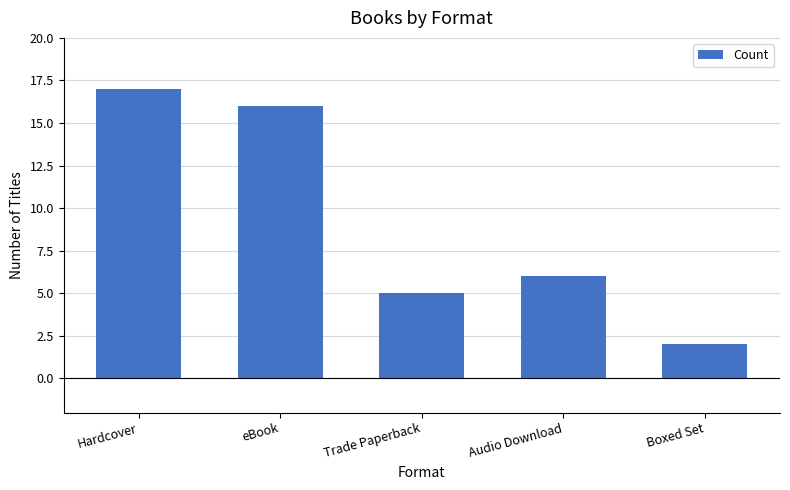

Does the chart contain stacked bars?

No